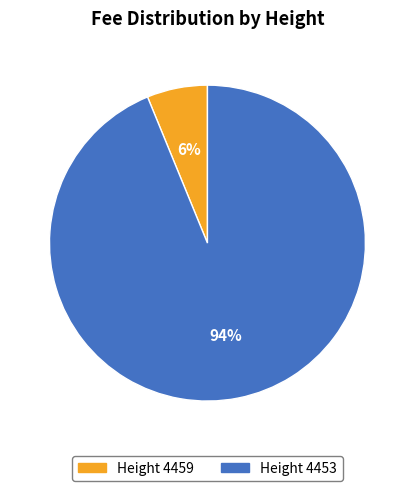

Does any single category account for the majority?

Yes